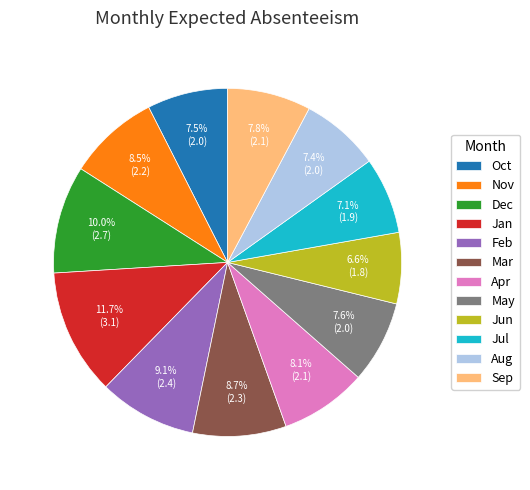

What is the ratio of the value at Feb to the value at Dec?

0.9